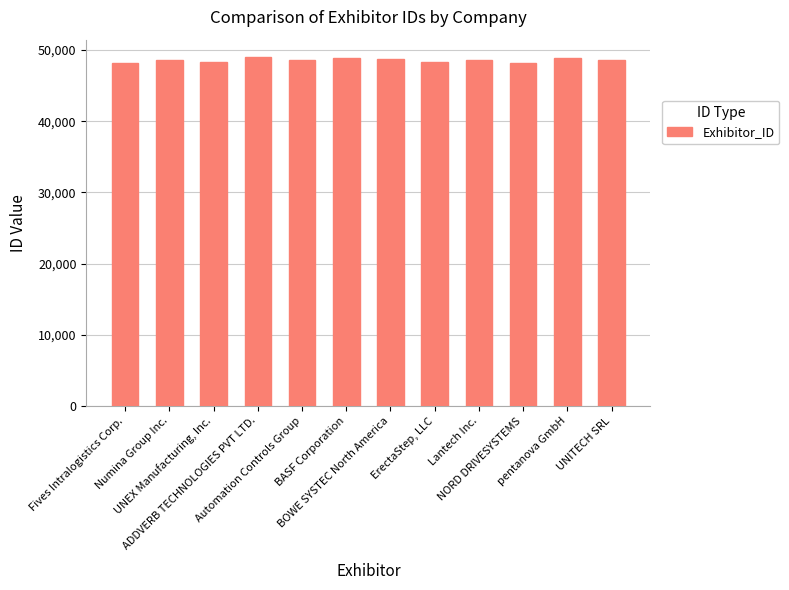

What is the greatest value displayed?

49012